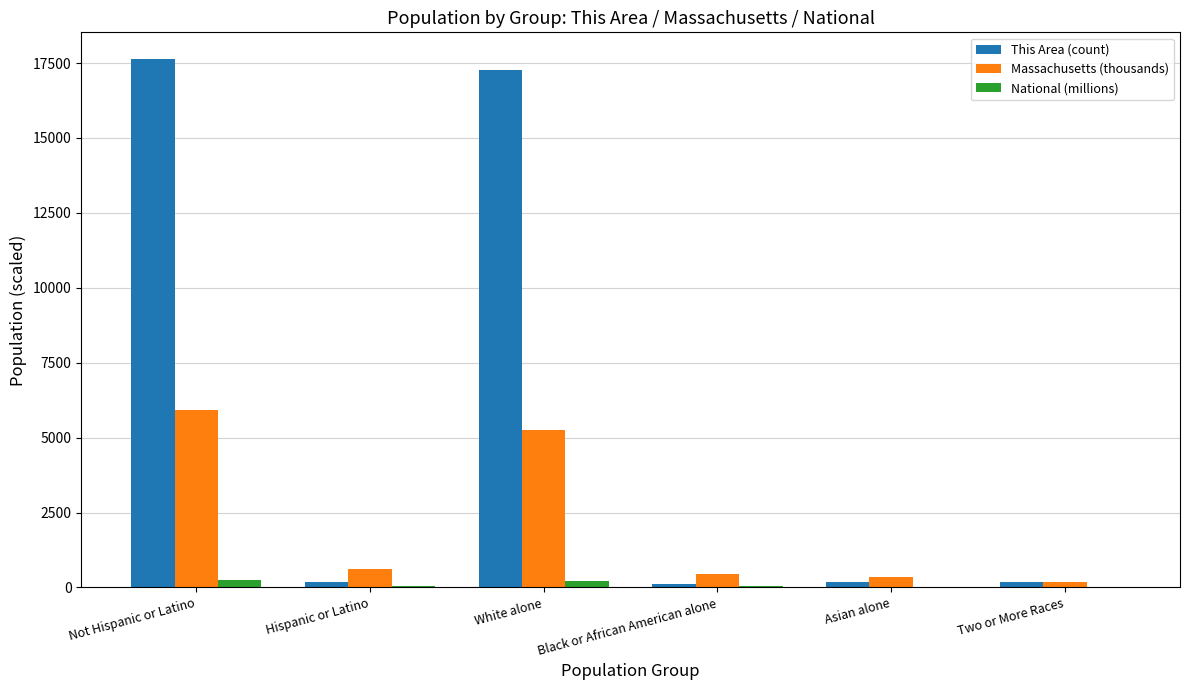

Which series changed the most between White alone and Asian alone?

This Area (count)